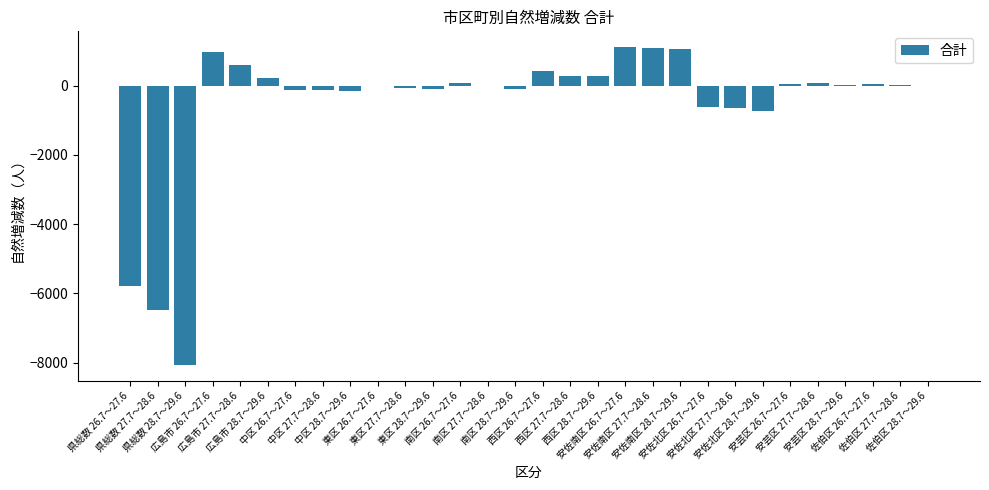

What is the sum of the values at 安芸区 28.7～29.6 and 中区 26.7～27.6?

-129